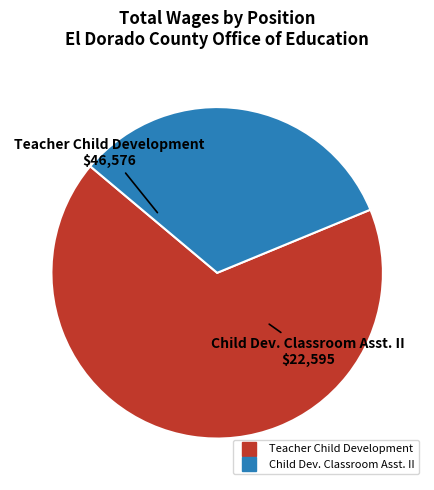

Which slice represents more than half of the pie?

Teacher Child Development